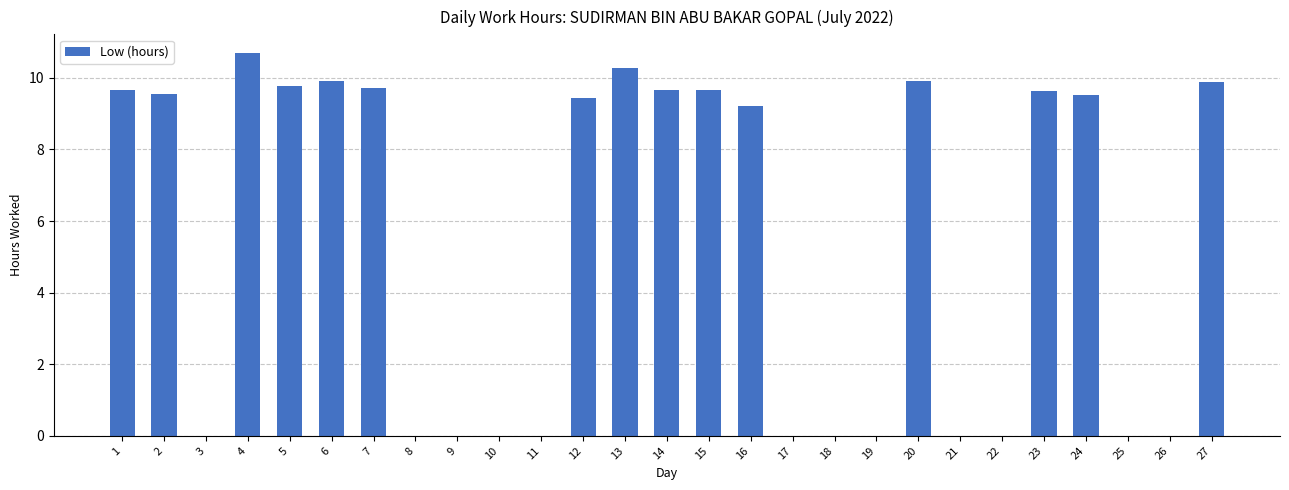

At which category does the chart reach its peak across all series?

4